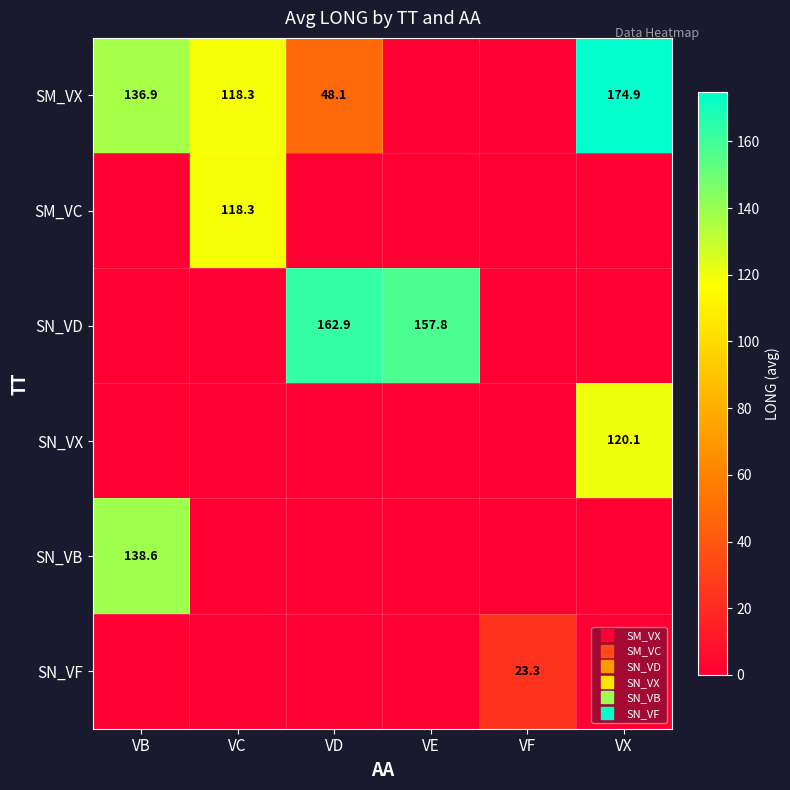

Which series has the largest total across all categories?

SM_VX